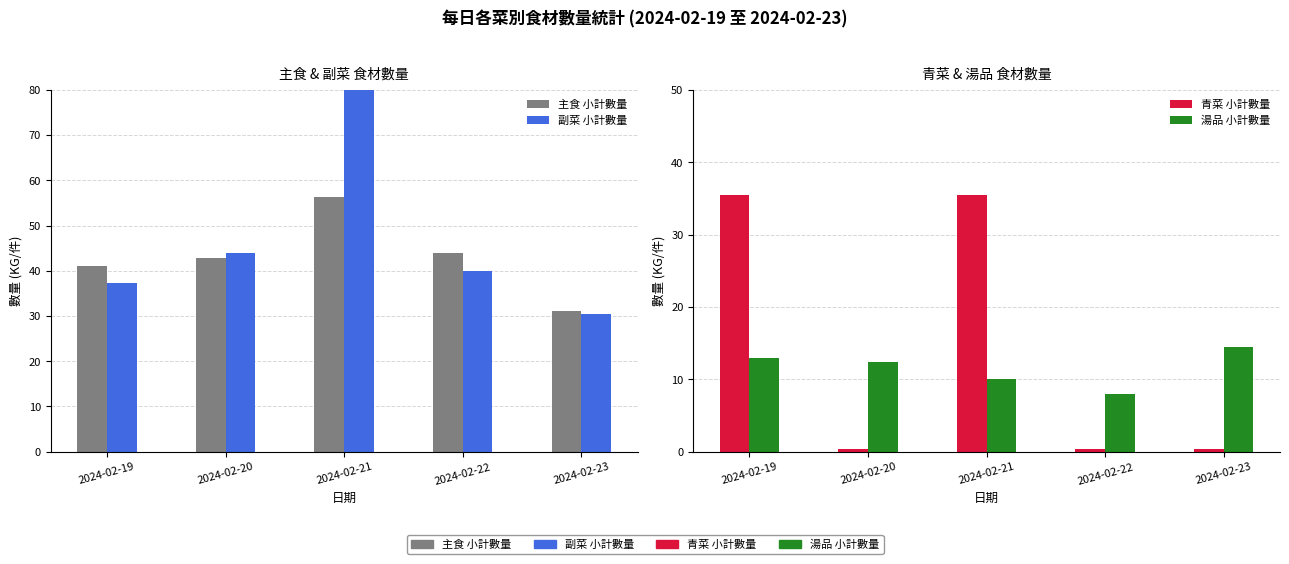

At how many categories does at least one series exceed 88?

1